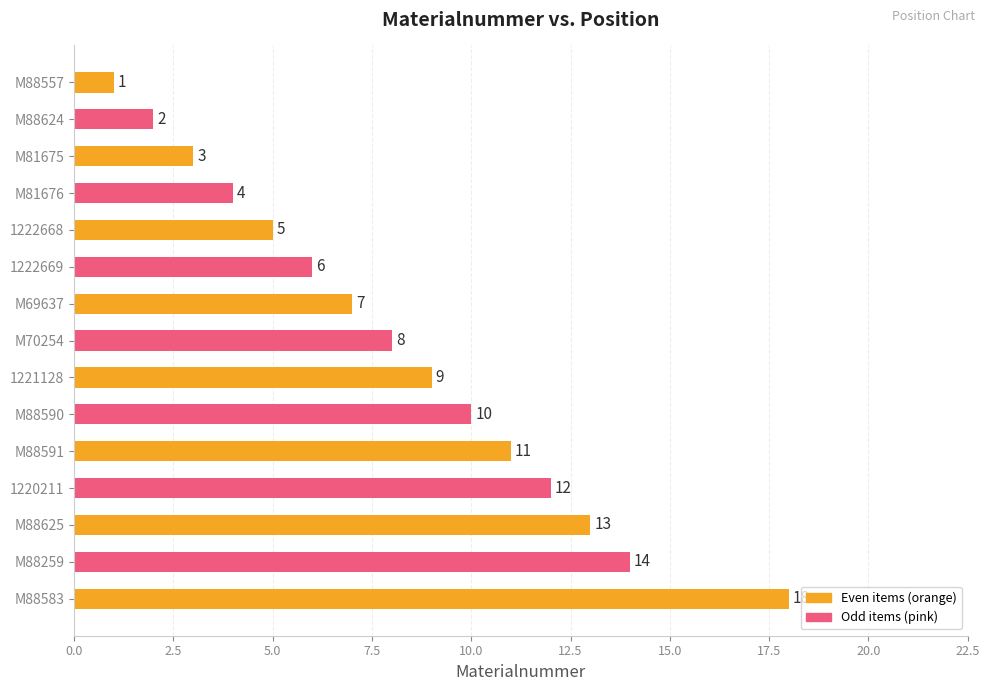

What is the difference between the second highest and minimum values?

13